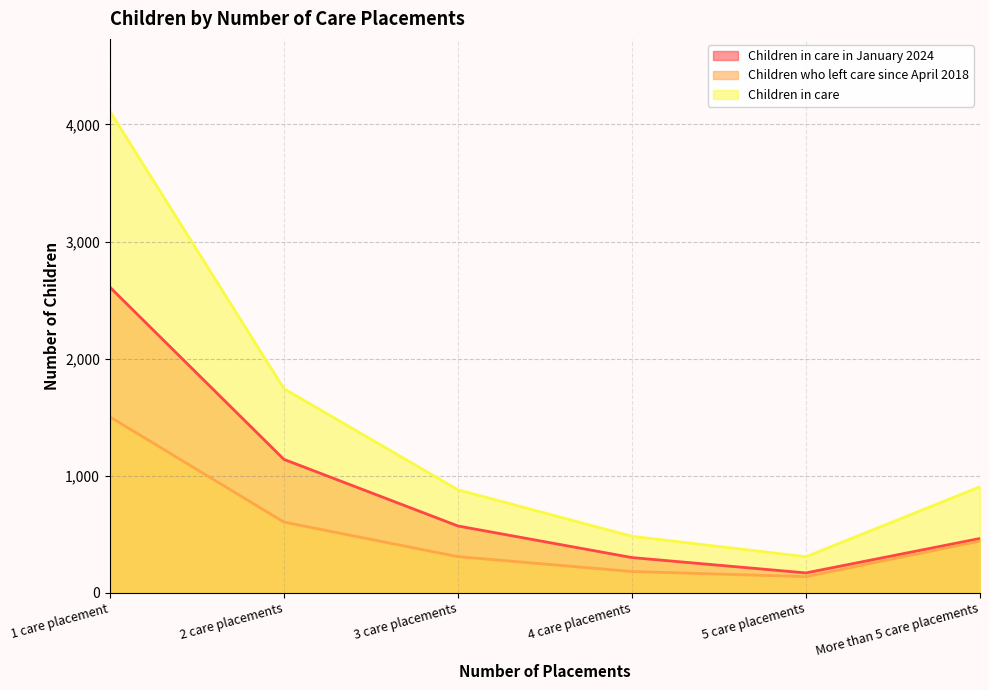

What is the spread (max minus min) of values at 4 care placements?

301